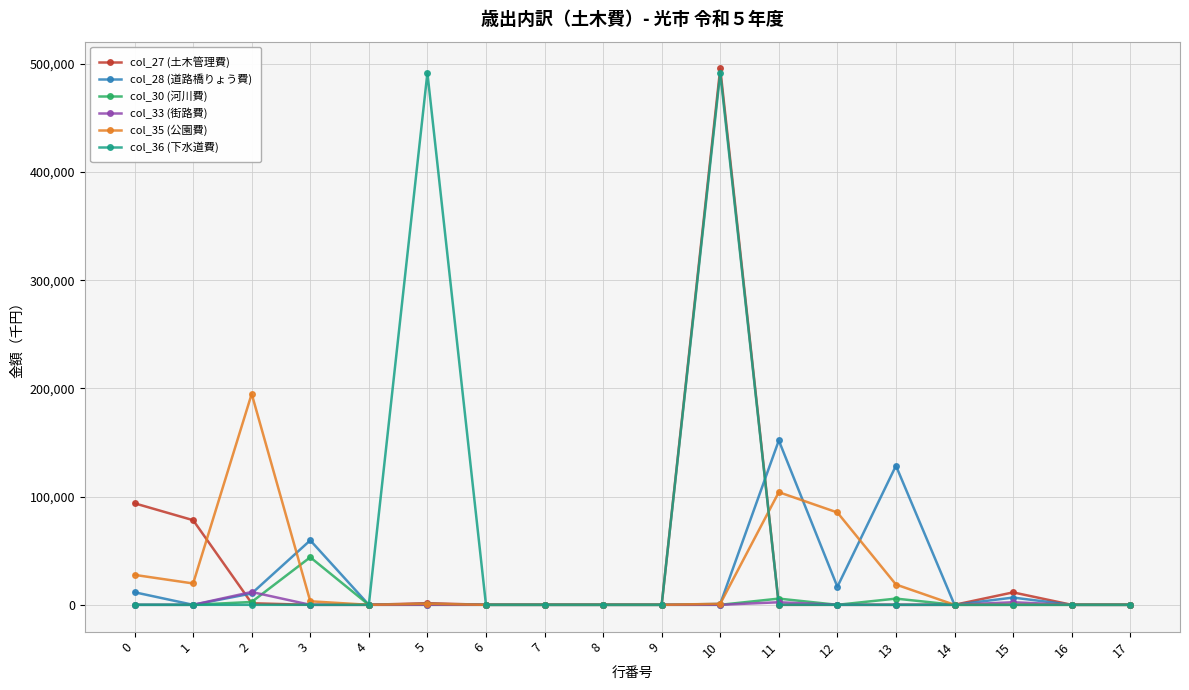

True or false: col_27 (土木管理費) has a value of -198967 at 13.

False